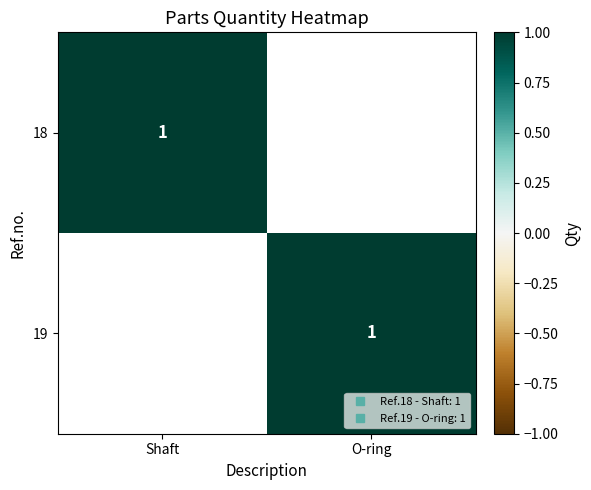

Which series has the widest spread of values?

18